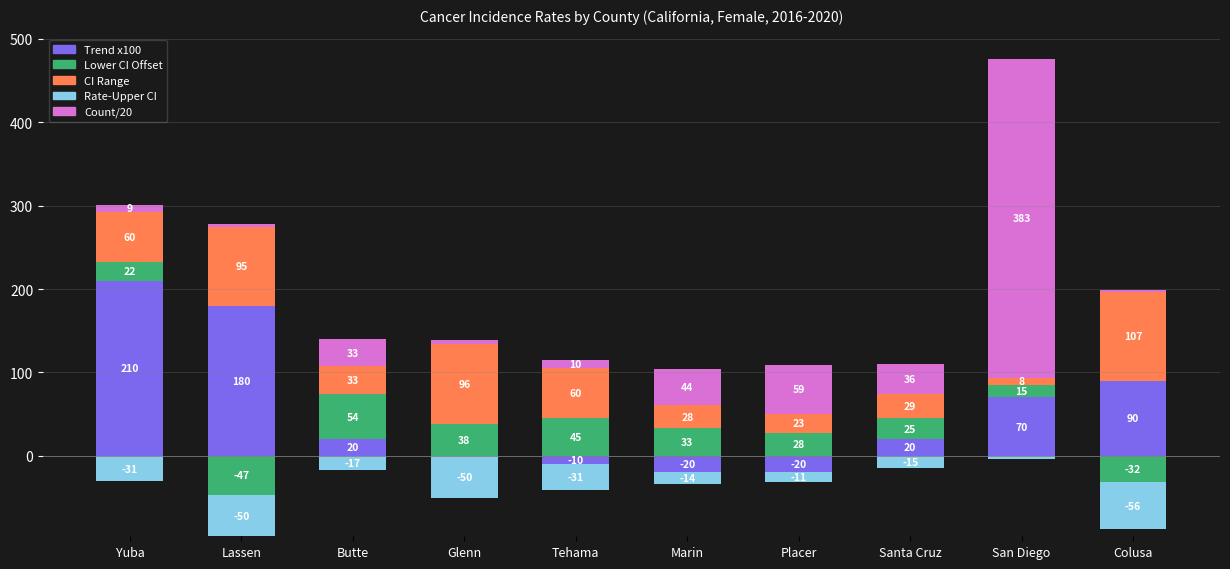

What is the label of the 9th bar from the left?

San Diego